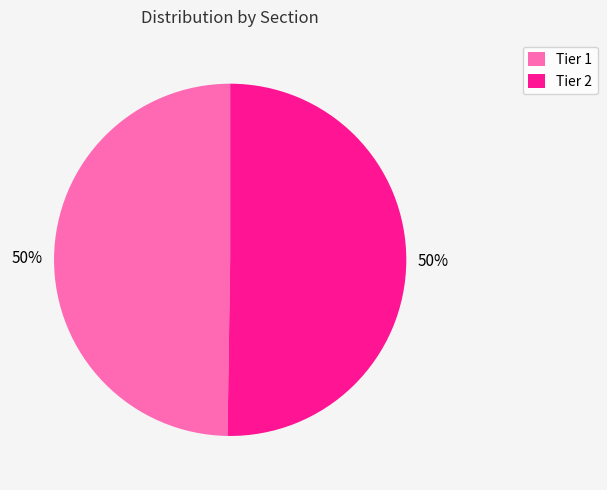

What percentage is the Tier 2 slice, to the nearest percent?

50%